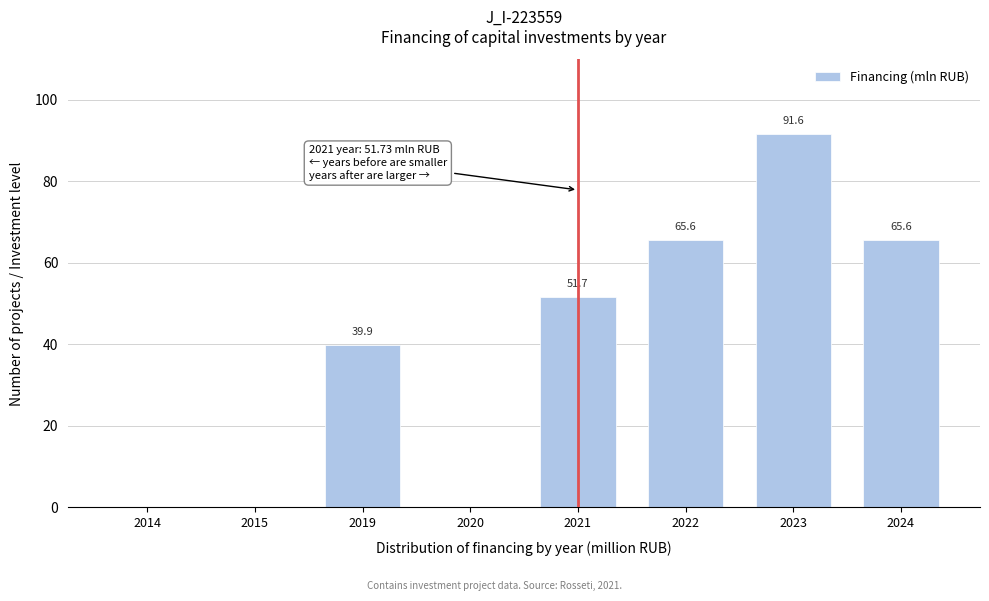

Reading left to right, list all the values displayed in this chart.

2014=0.0	2015=0.0	2019=39.9	2020=0.0	2021=51.7	2022=65.6	2023=91.6	2024=65.6